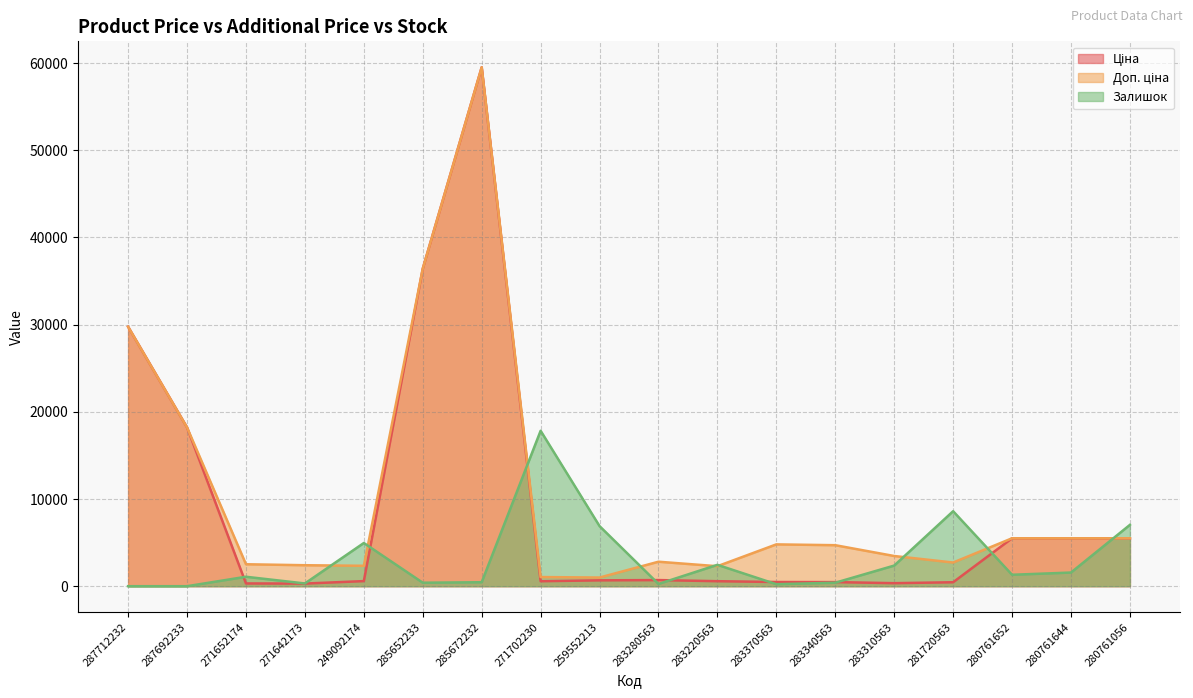

Is it true that Залишок equals 17828.4 at 271702230?

True